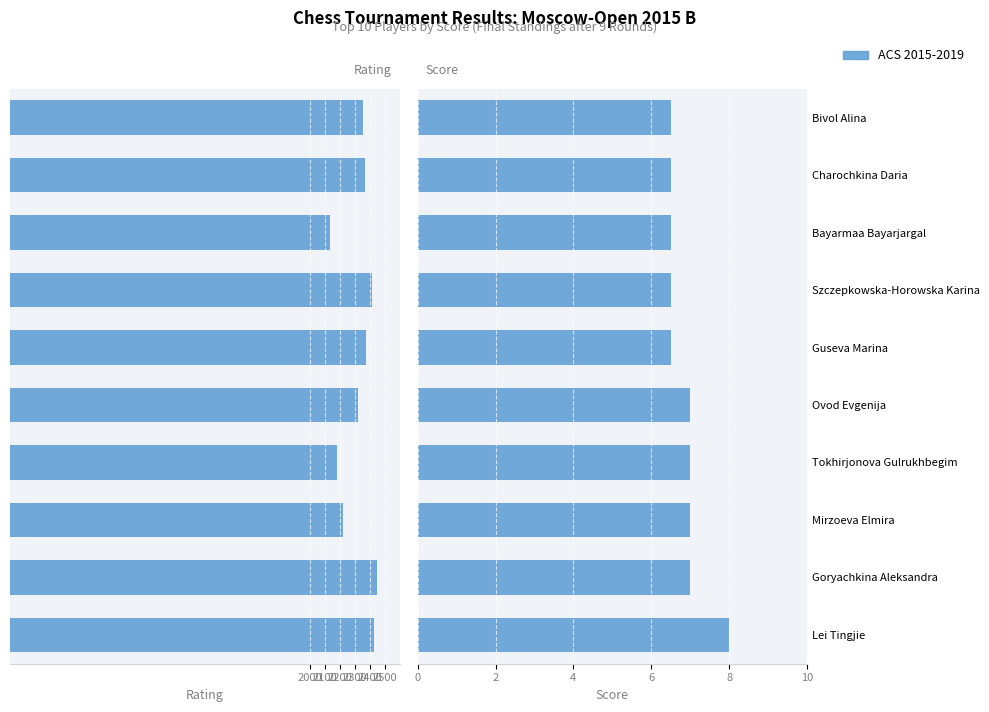

How many values are between 6 and 7?

9